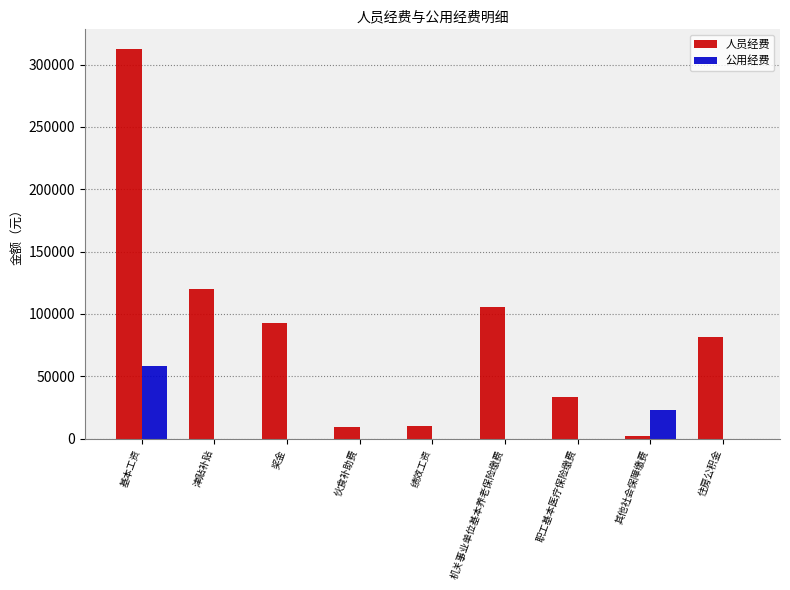

What is the maximum value shown in the chart?

312714.0